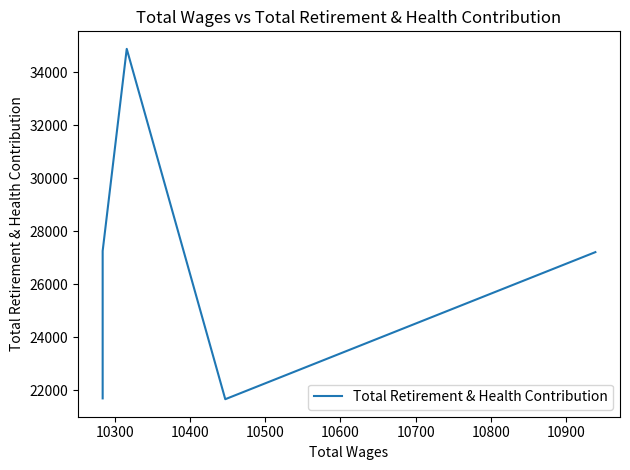

What is the smallest value displayed?

21664